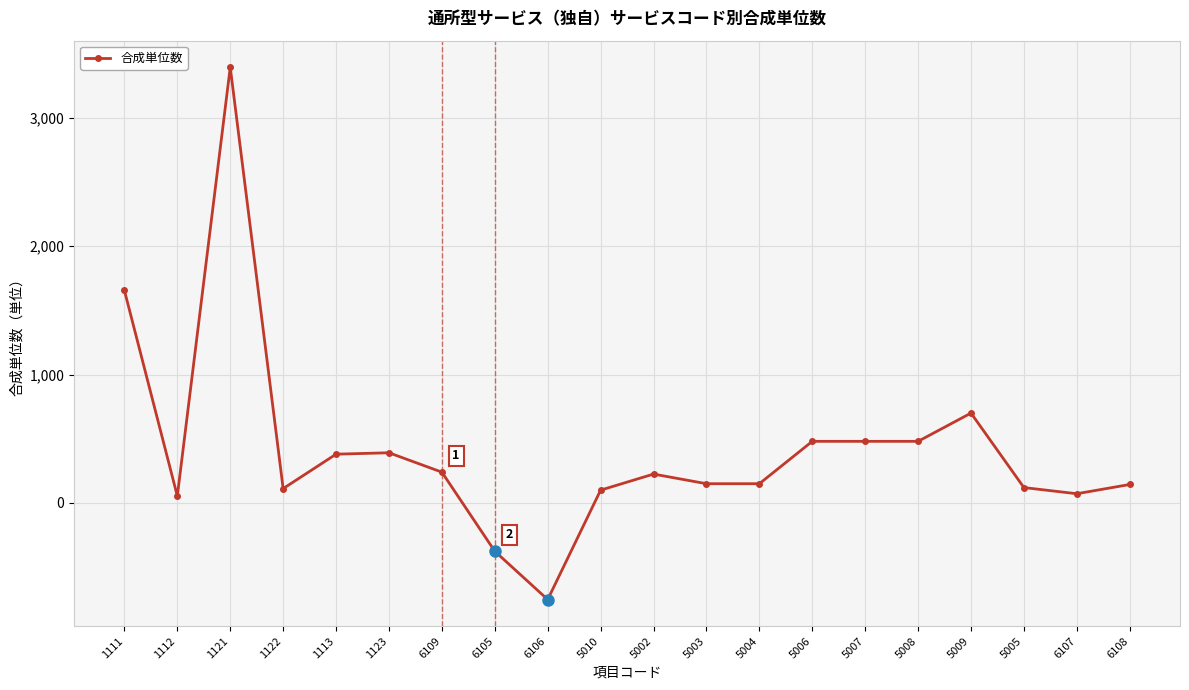

What is the label of the 13th point from the right?

6105